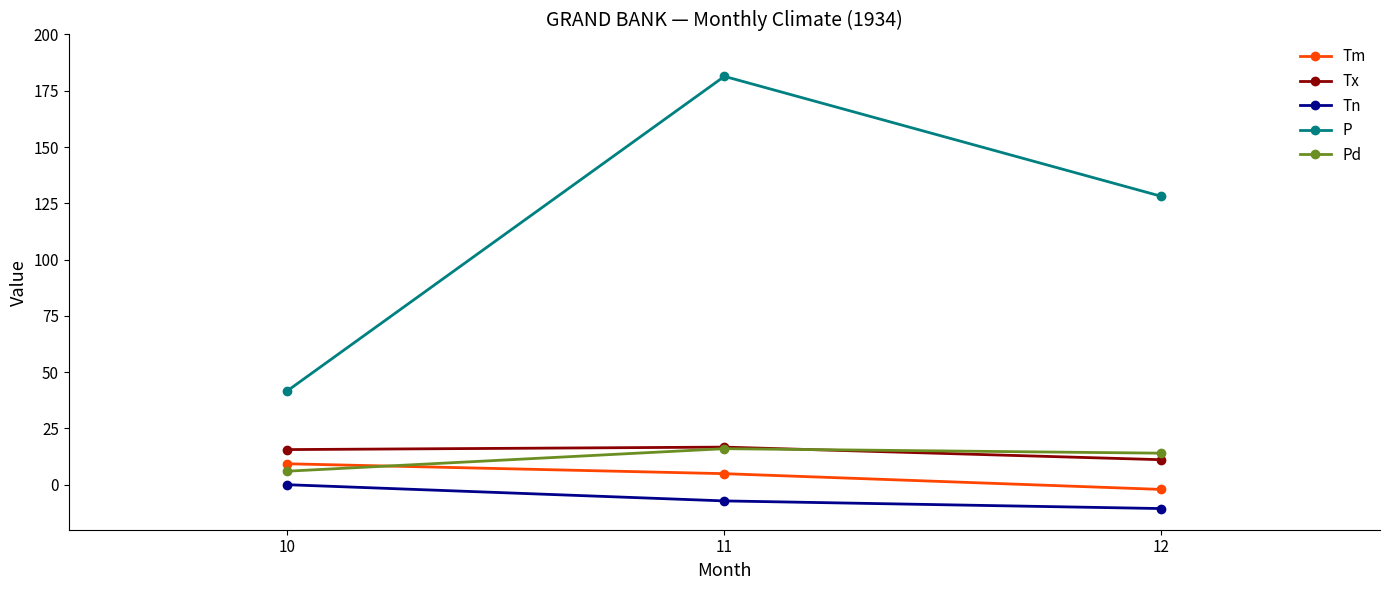

Which category has the lowest value in the Tm series?

12